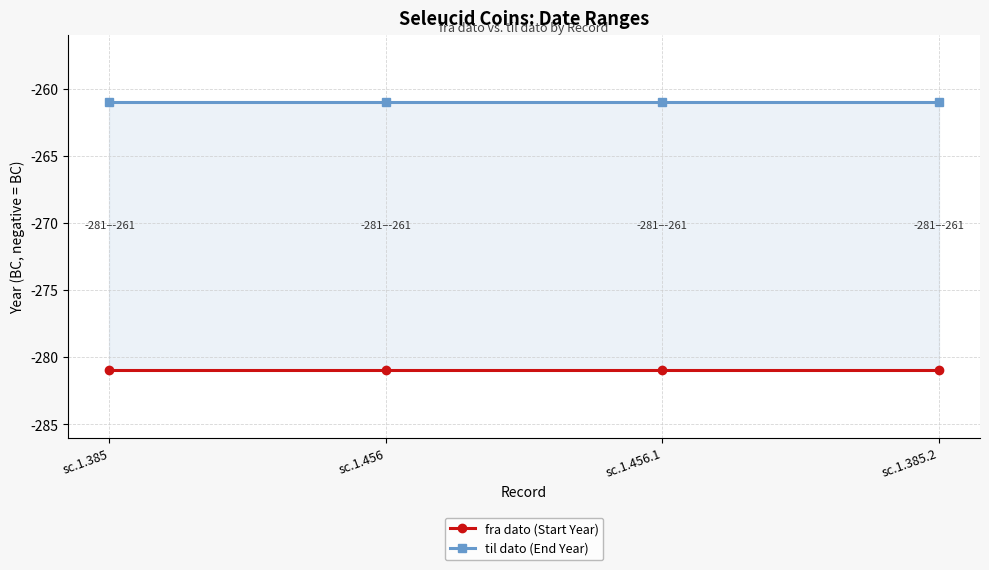

Rank the series at sc.1.456.1 from highest to lowest value.

til dato (End Year), fra dato (Start Year)